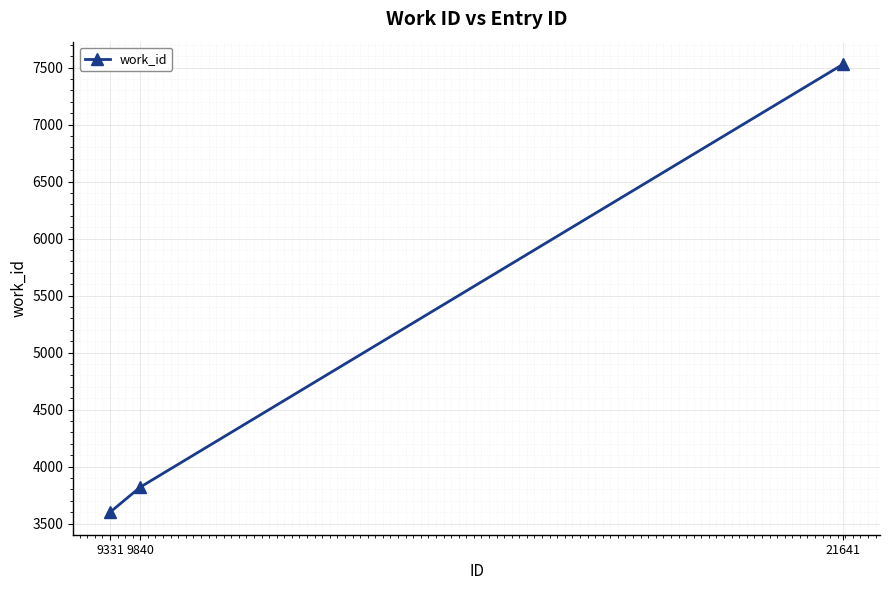

What is the smallest value displayed?

3599